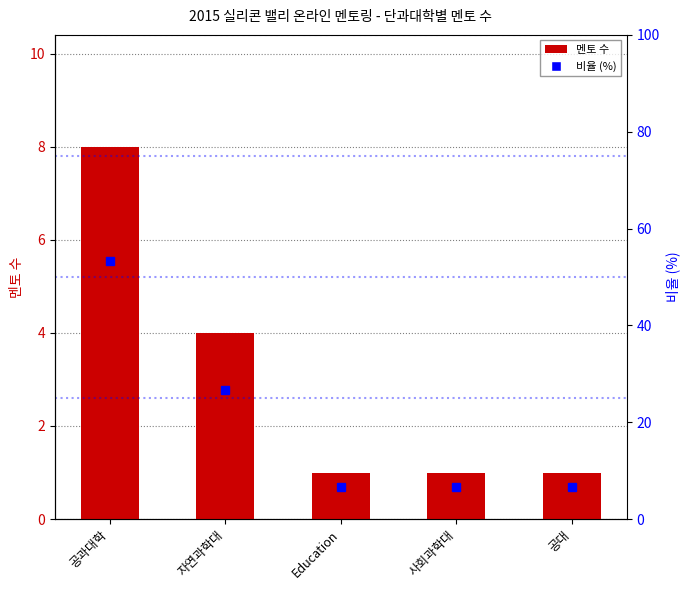

Rank the series by their maximum value, from highest to lowest.

비율 (%), 멘토 수